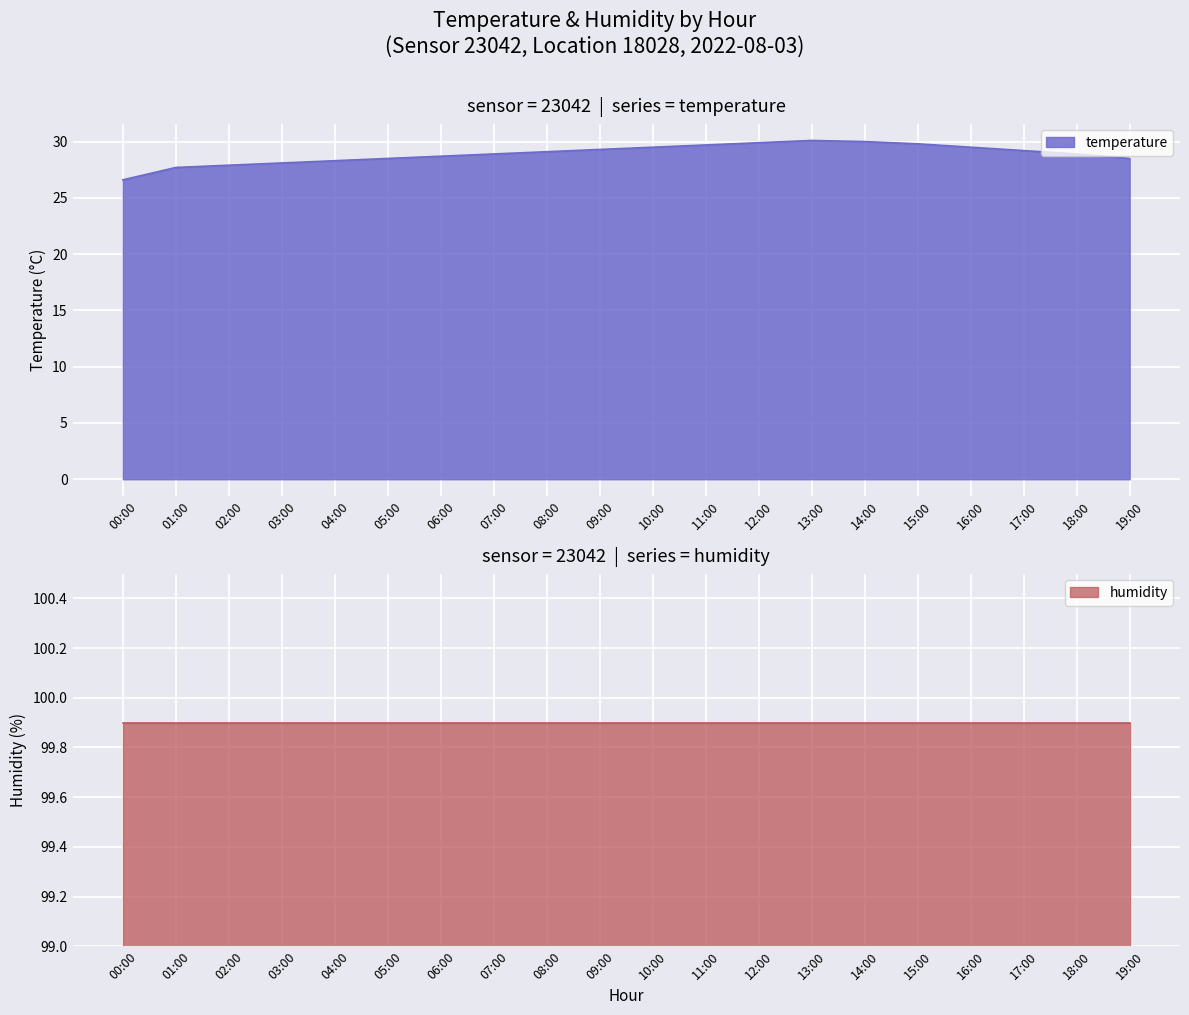

Reading left to right, extract all data points from this chart.

26.6	27.7	27.9	28.1	28.3	28.5	28.7	28.9	29.1	29.3	29.5	29.7	29.9	30.1	30.0	29.8	29.5	29.2	28.9	28.5